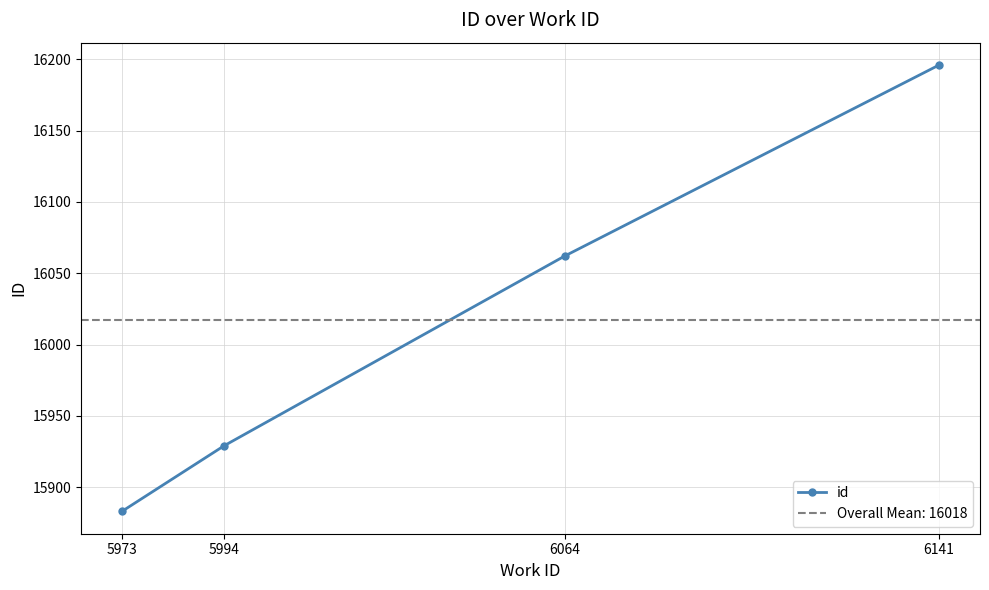

What is the average value?

16018